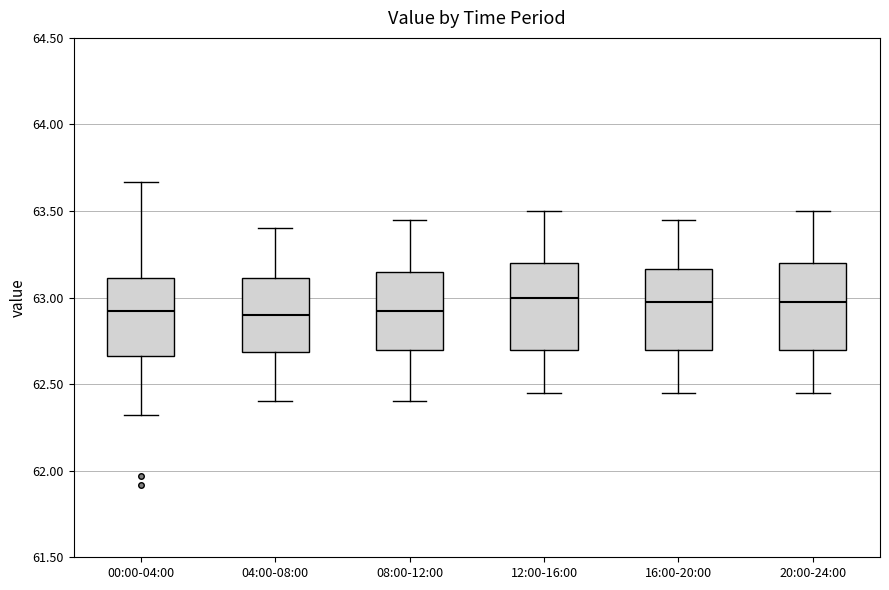

Where does the lower whisker of the box for 08:00-12:00 end on the y-axis? The values are not printed on the chart, so give them approximately, as read against the axis.

62.40